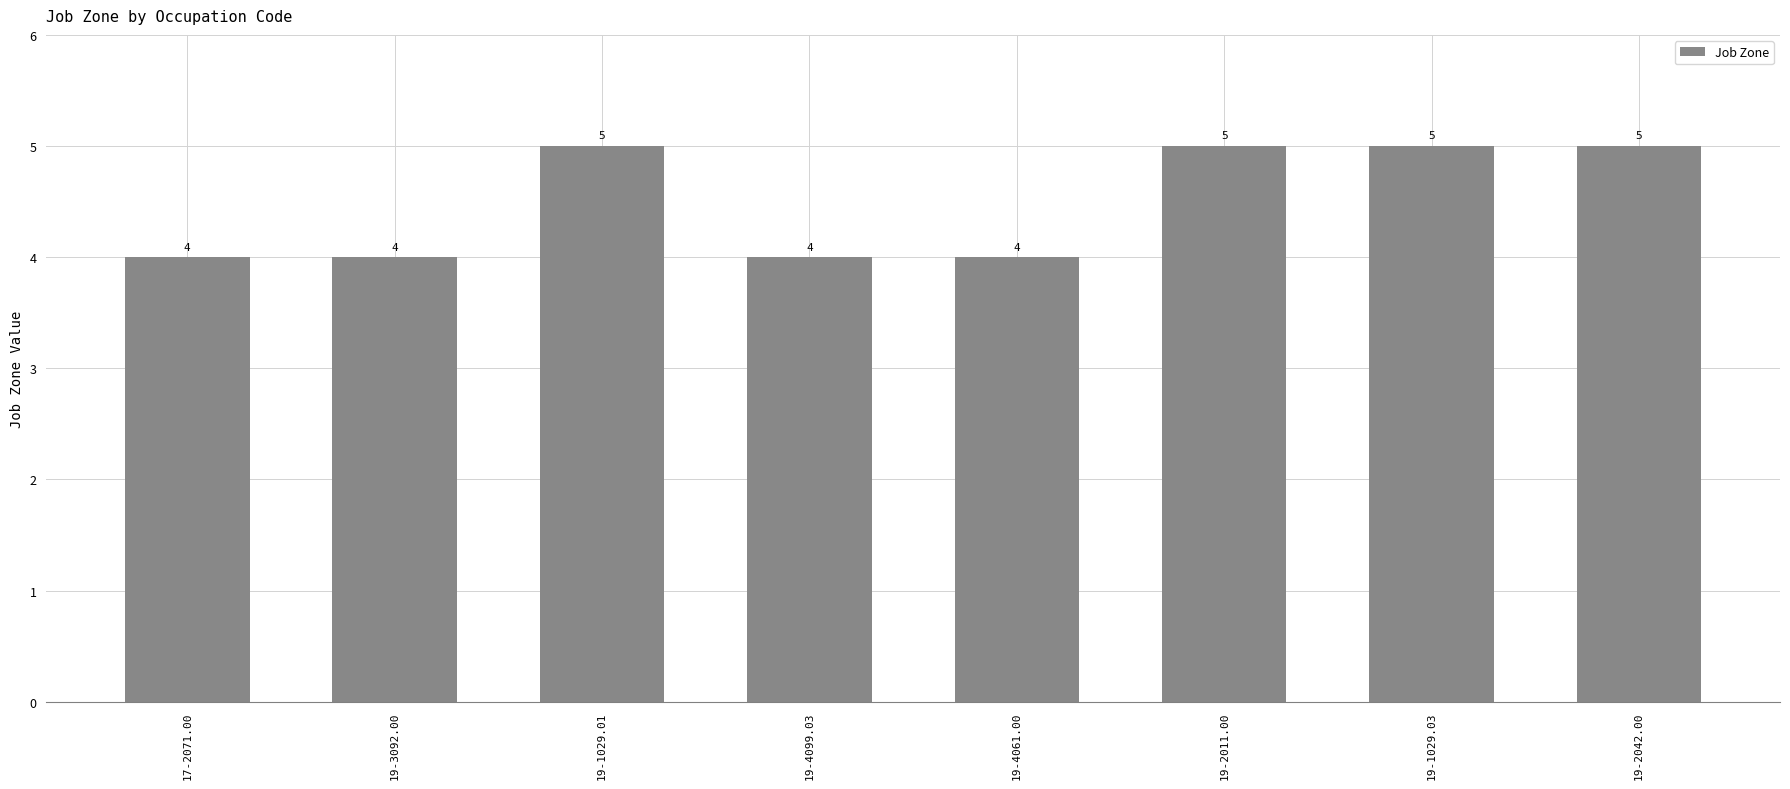

What is the change in value from 19-3092.00 to 19-2011.00?

+1